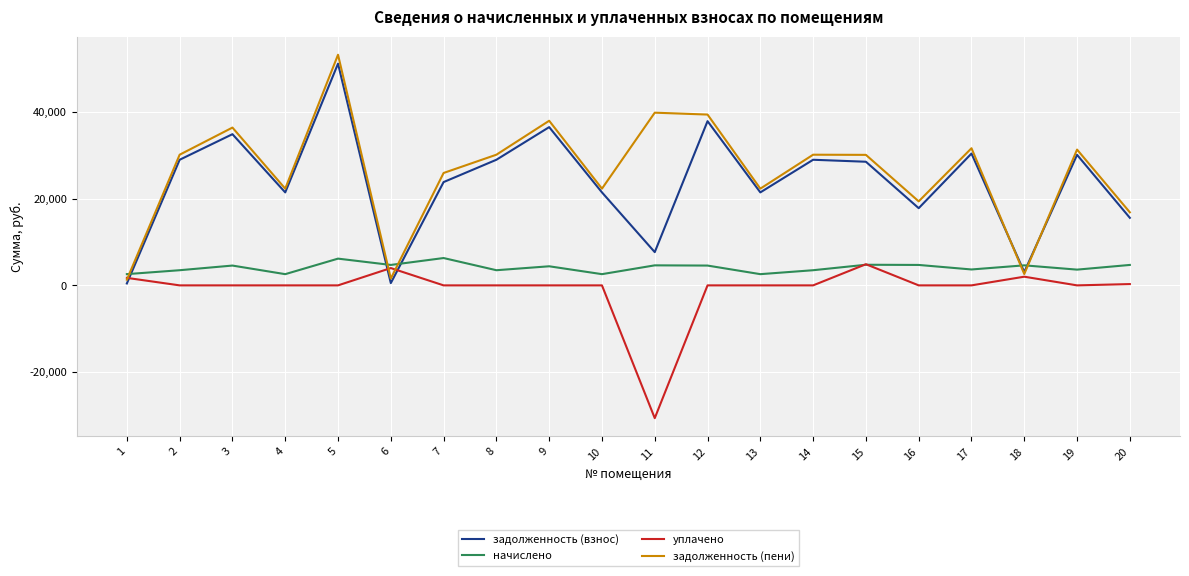

What is the highest value of the задолженность (пени) series?

53147.3